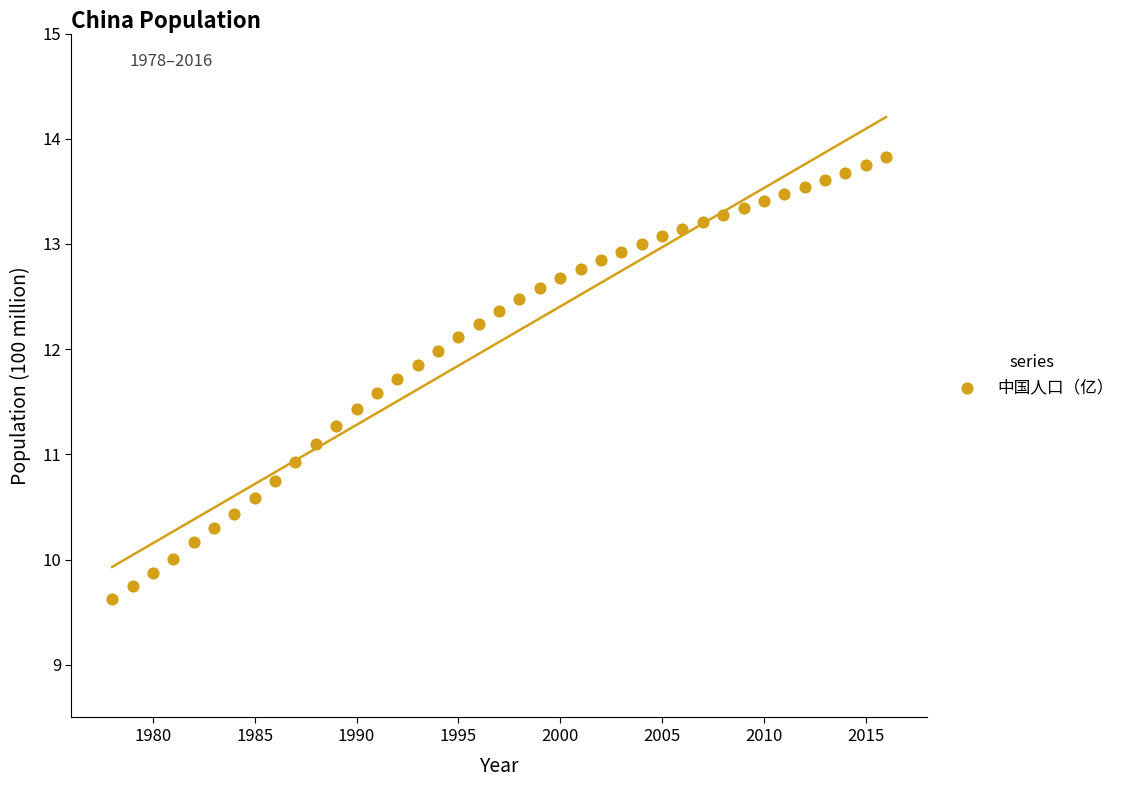

What is the range of X values (max minus min)?

38.0